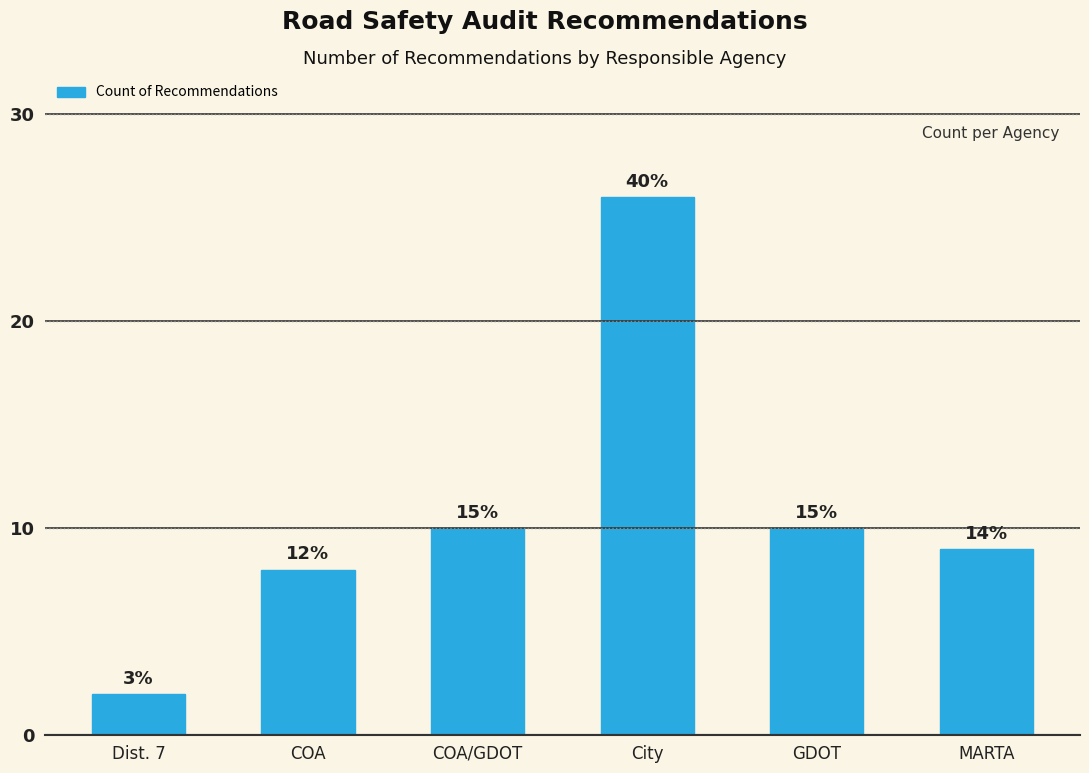

What is the difference between the maximum and second lowest values?

18